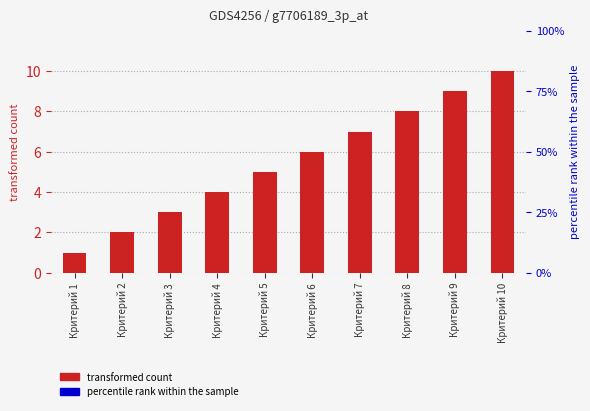

What is the change in value from Критерий 7 to Критерий 8?

+1